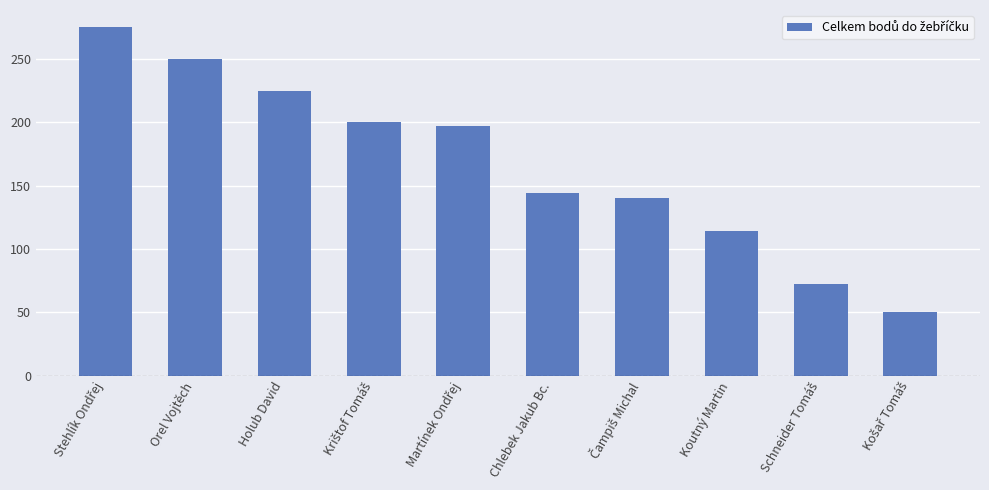

What is the sum of all values?

1667